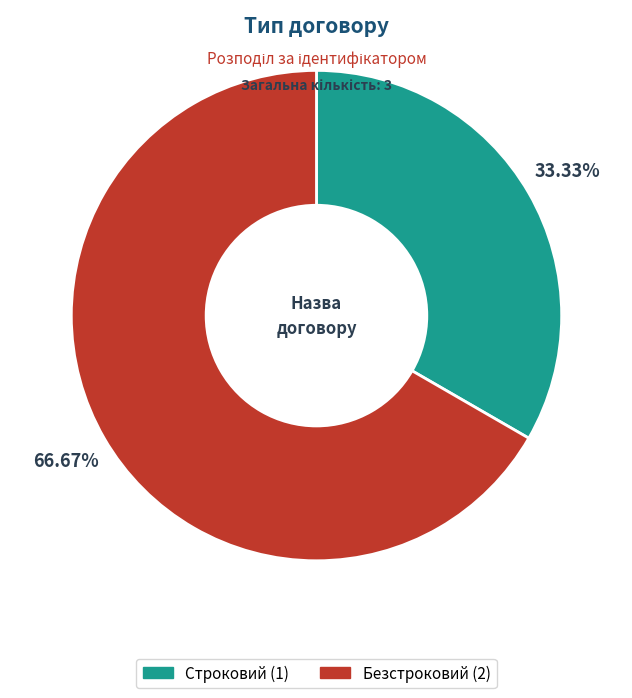

Do Безстроковий and Строковий together represent more than half of the pie?

Yes